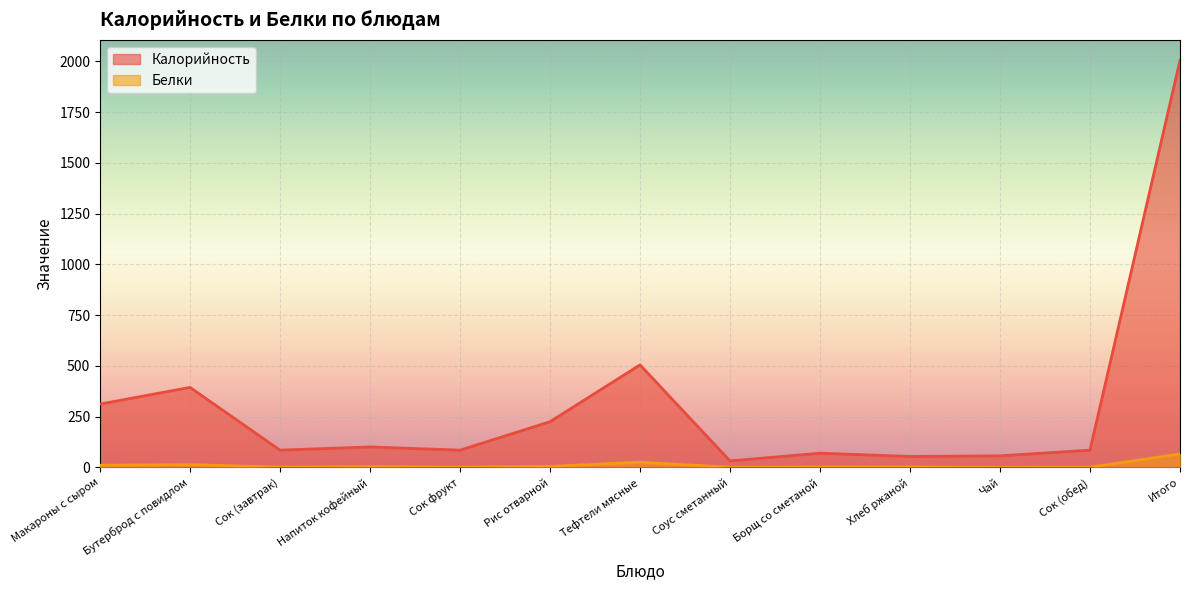

The Белки series shows 111.4 at Итого. True or false?

False